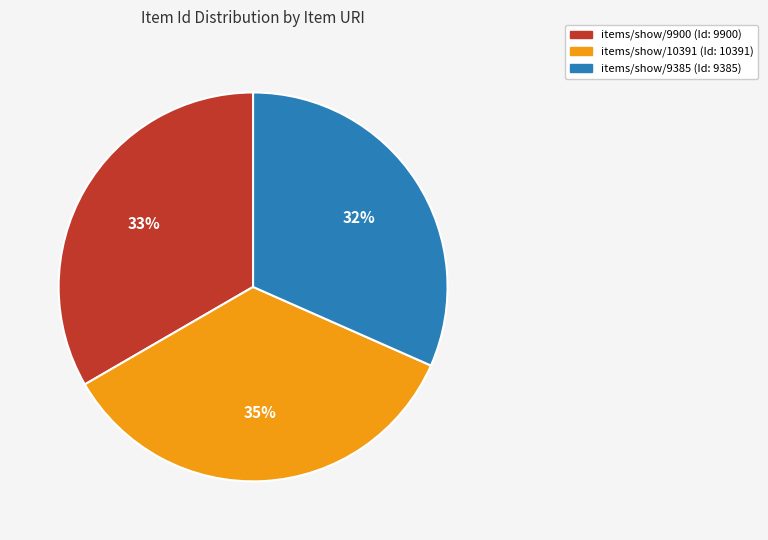

Do items/show/9900 and items/show/10391 together represent more than half of the pie?

Yes